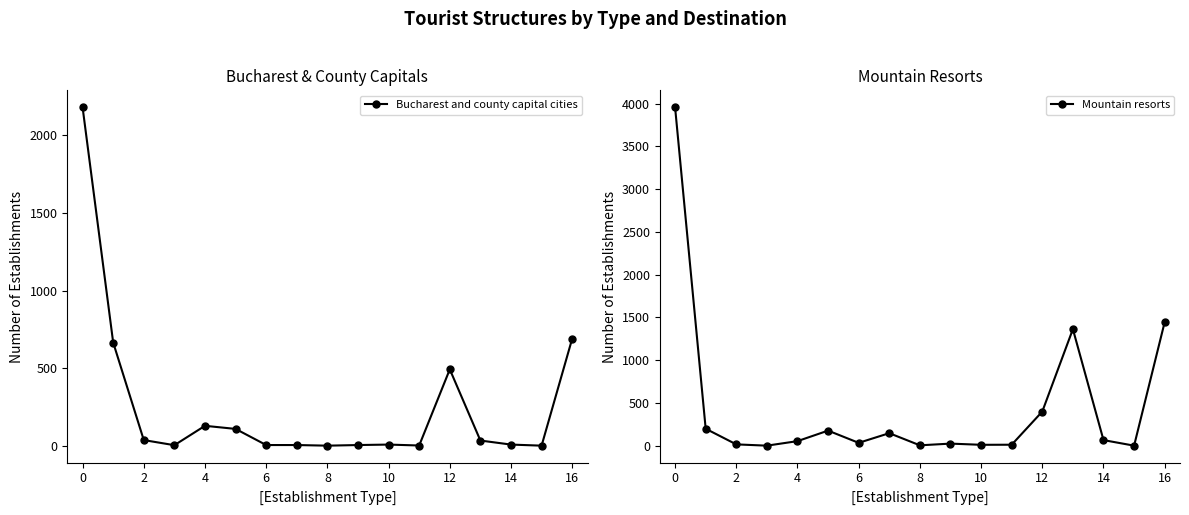

Count the number of categories in the chart.

17